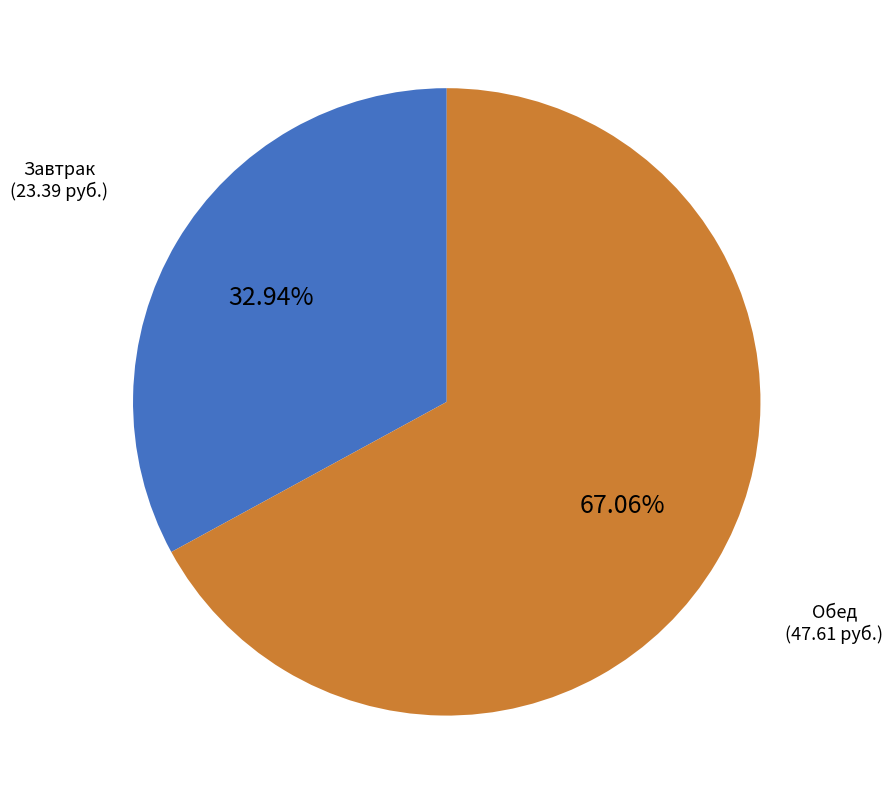

Count the number of slices in the pie.

2